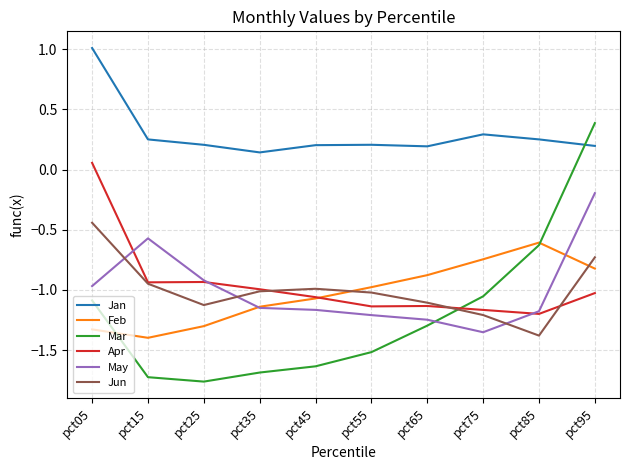

Where is May nearest to the value 0?

pct95